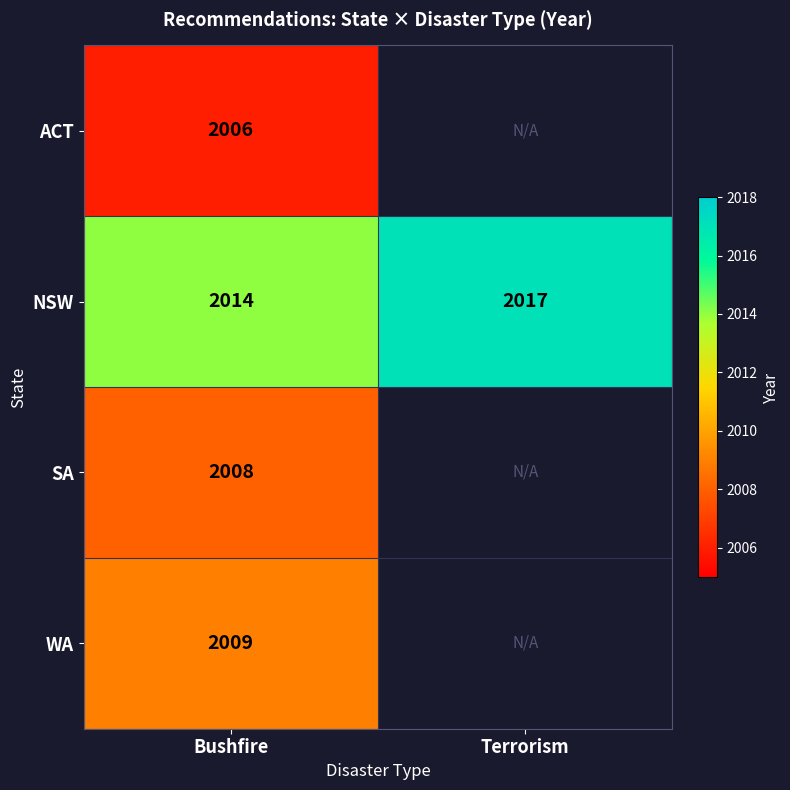

Rank the series at Bushfire from lowest to highest value.

ACT, SA, WA, NSW